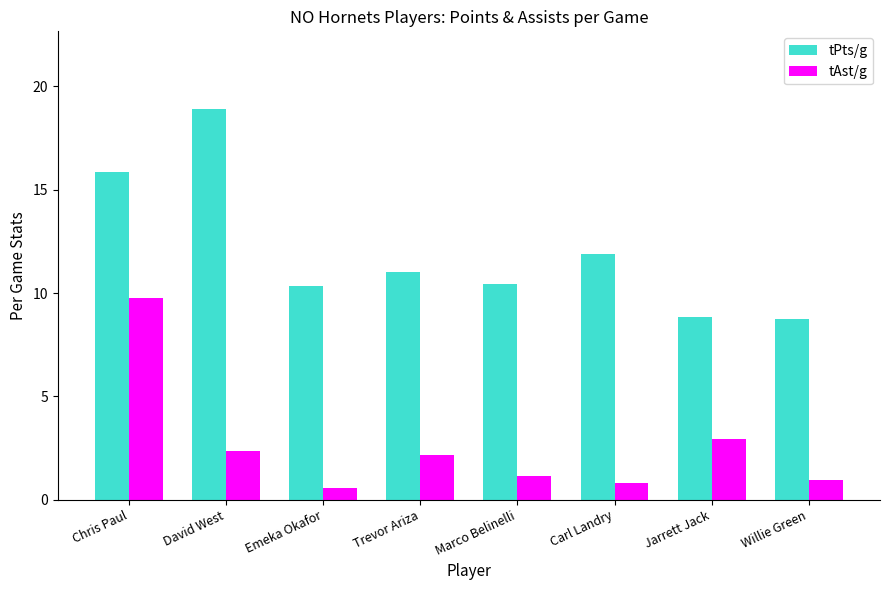

How many data points in tAst/g are less than 2?

4